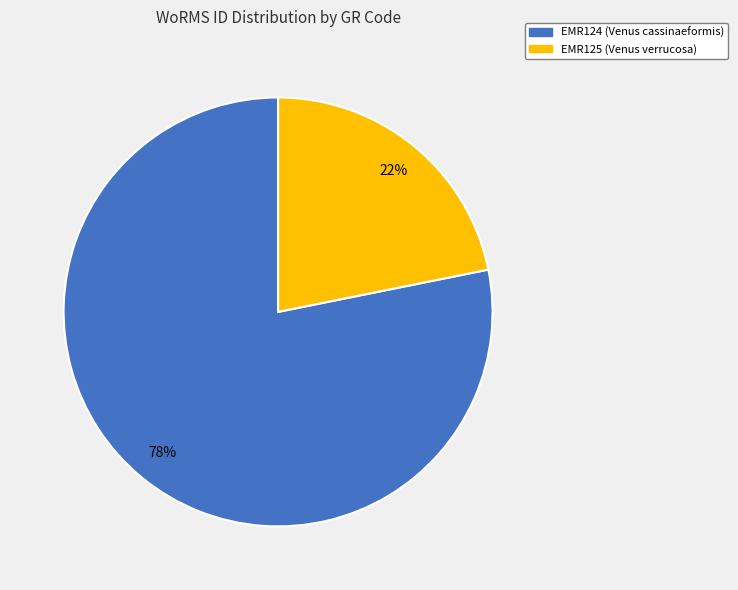

Is there a majority slice in this chart?

Yes